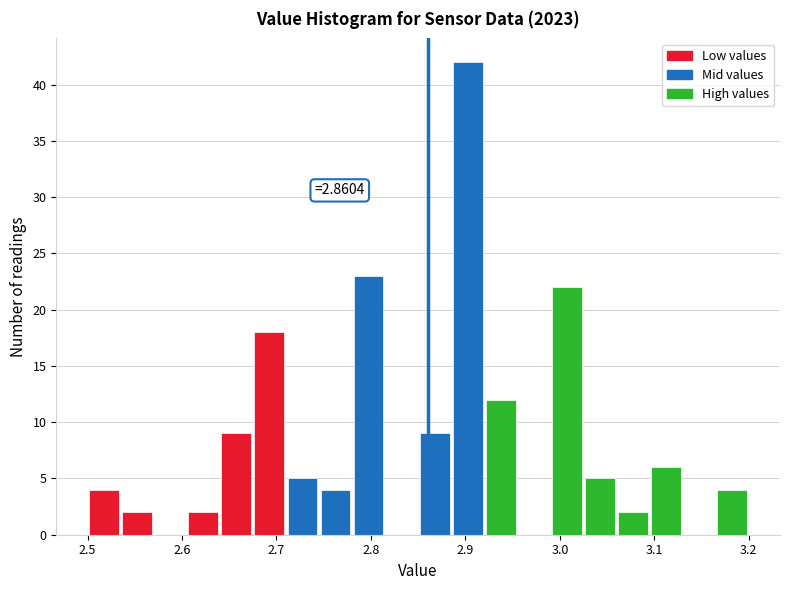

Read against the x-axis, roughly where is the centre of the tallest bar?

2.90